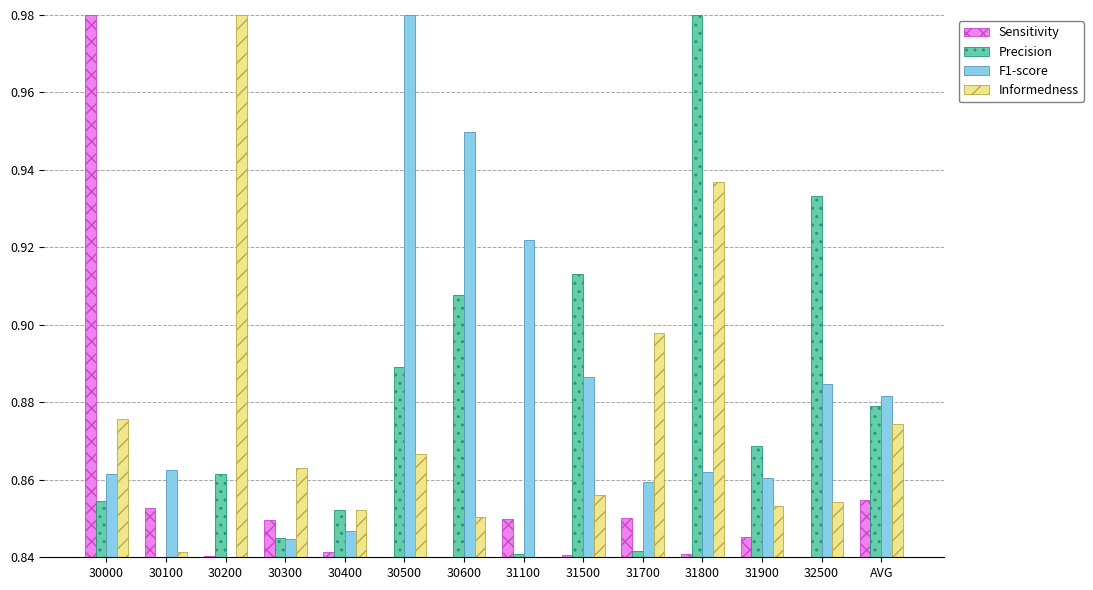

The value of Informedness at 30300 is 0.5. True or false?

False